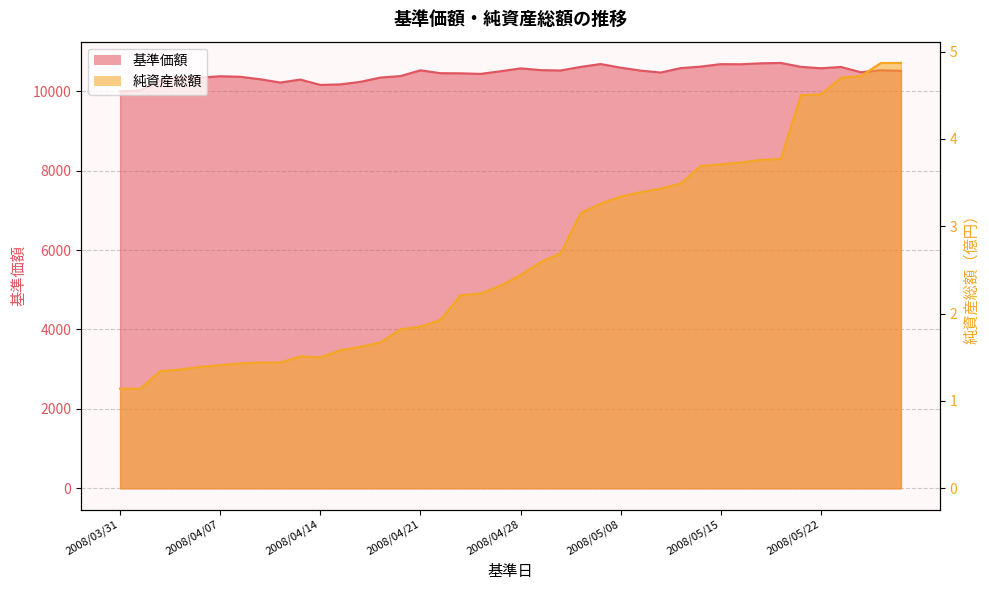

What is the highest value of the 基準価額 series?

10713.0